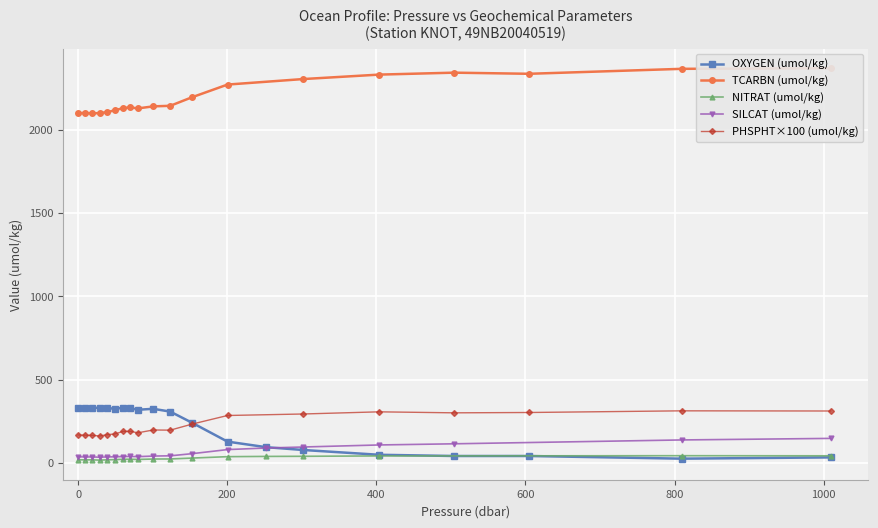

What position from the left is 123.6?

11